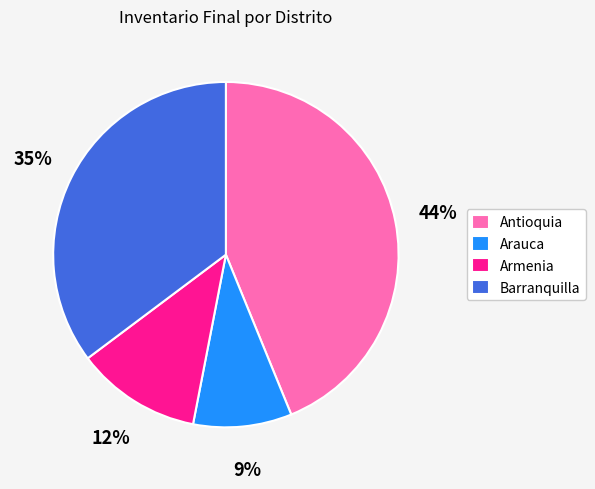

To the nearest percent, what is the combined percentage of Barranquilla and Arauca?

44%